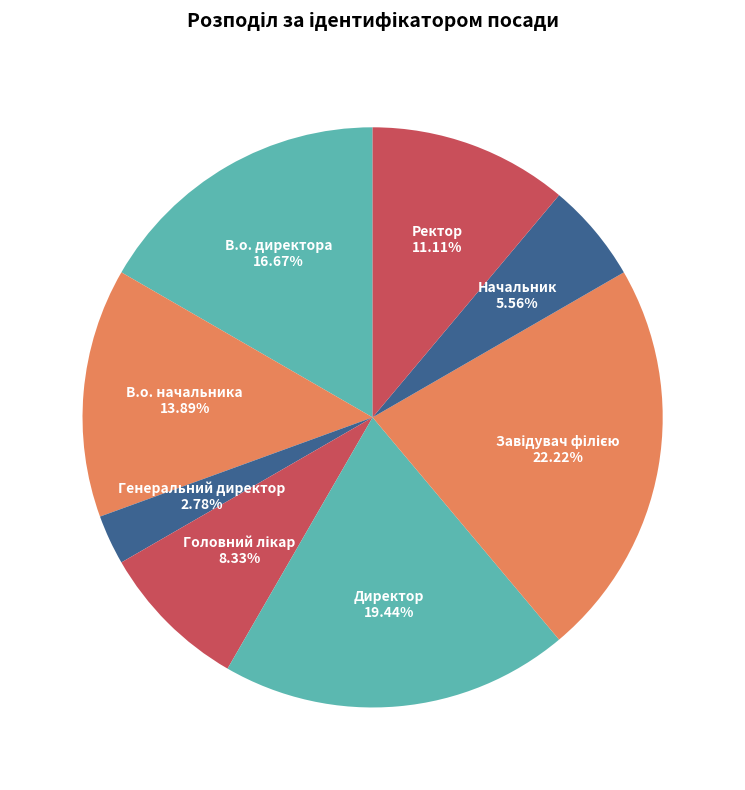

Combined, do В.о. директора and Начальник account for over 50%?

No